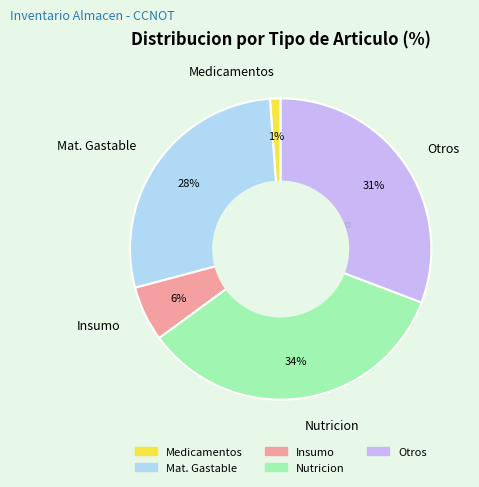

To the nearest percent, what is the difference between the largest and smallest slice percentages?

33%